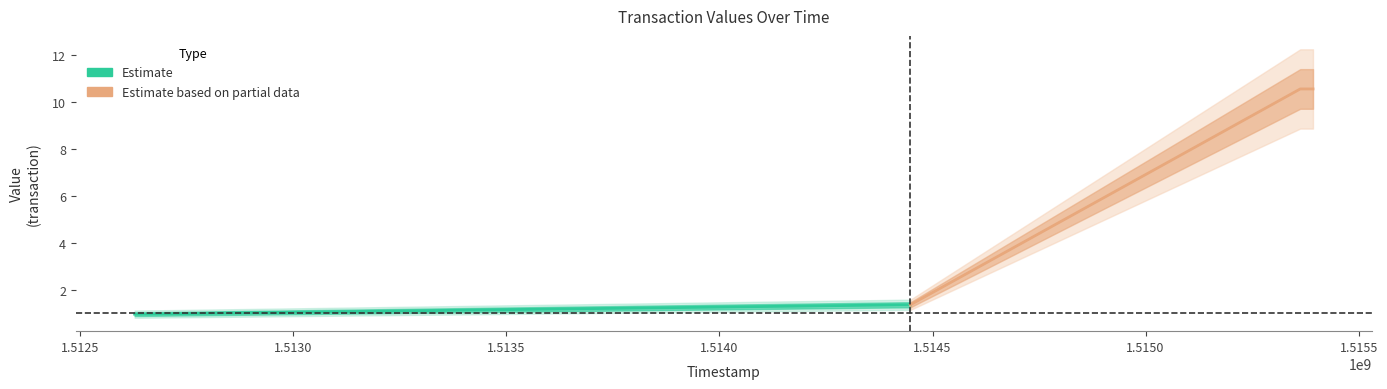

Which category has the highest value across all series?

1515362920